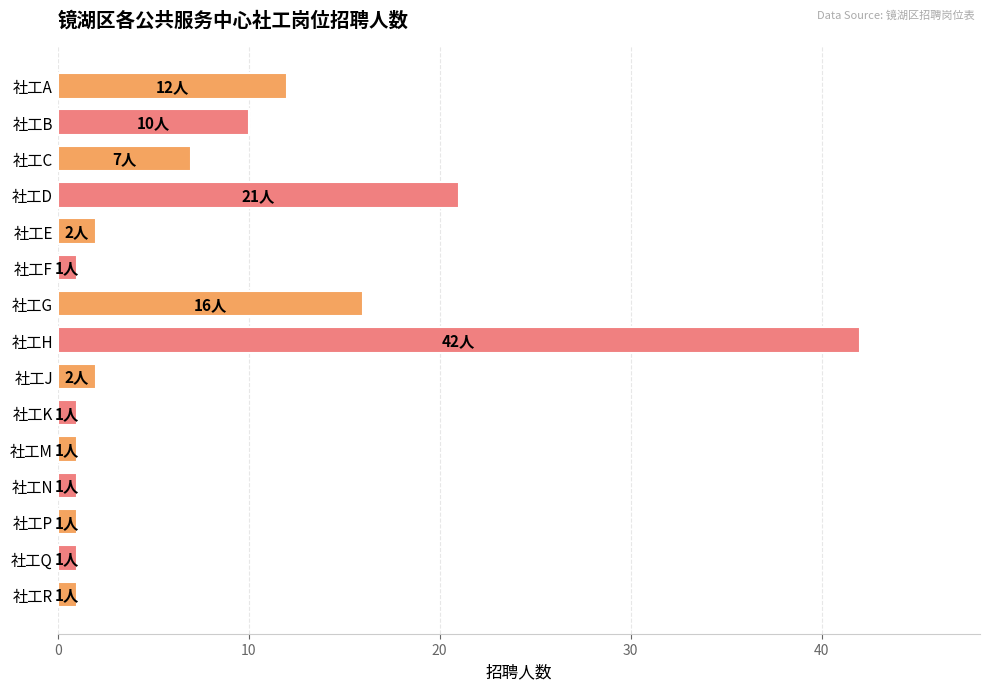

What is the difference between the maximum and minimum values?

41